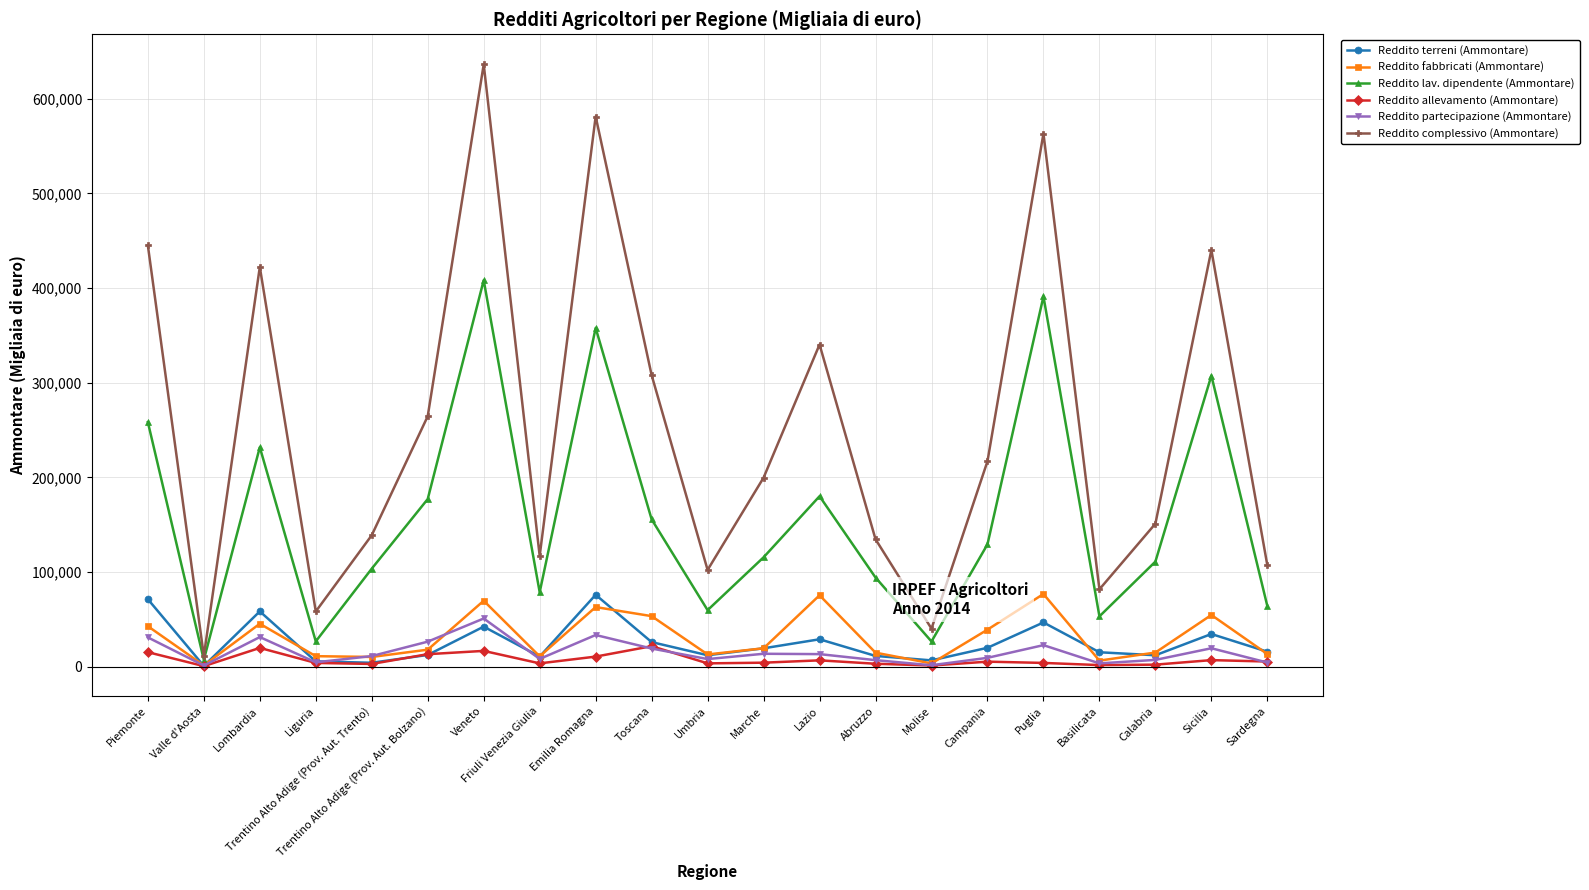

Which series ends up on top after the final intersection of Reddito partecipazione (Ammontare) and Reddito fabbricati (Ammontare)?

Reddito fabbricati (Ammontare)